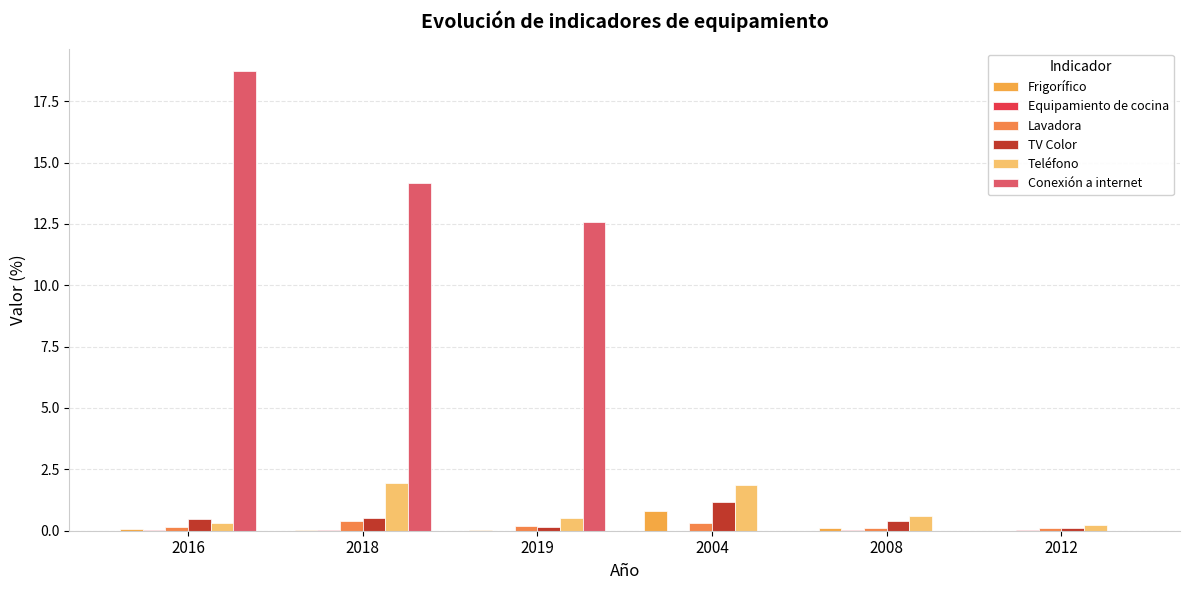

What is the label of the 2nd bar from the left?

2018